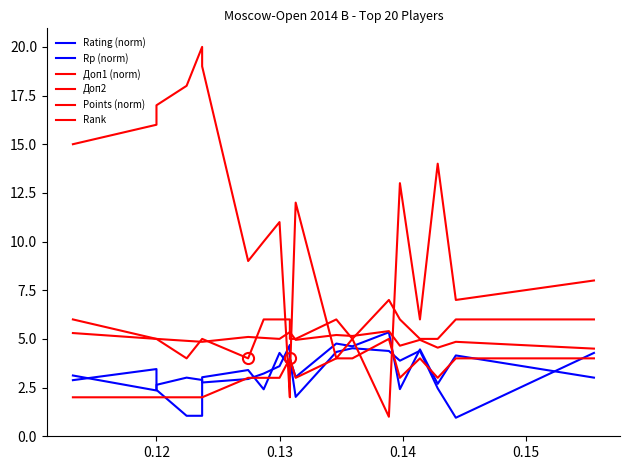

How many series are shown in this chart?

6